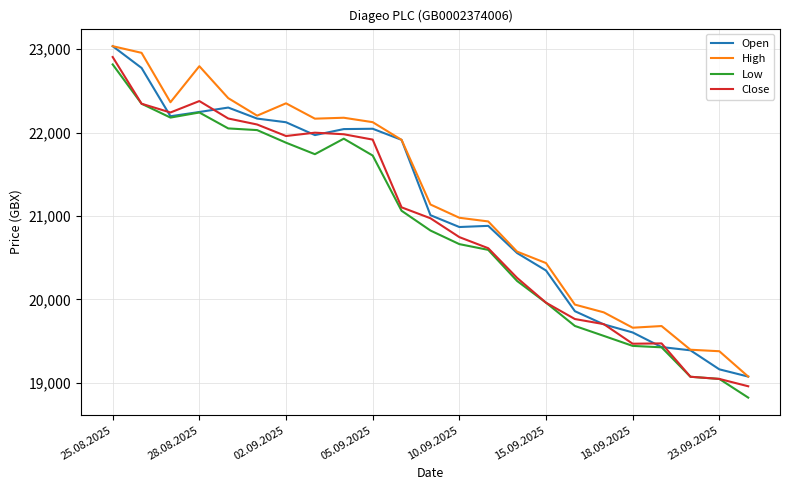

What is the minimum value for High?

19075